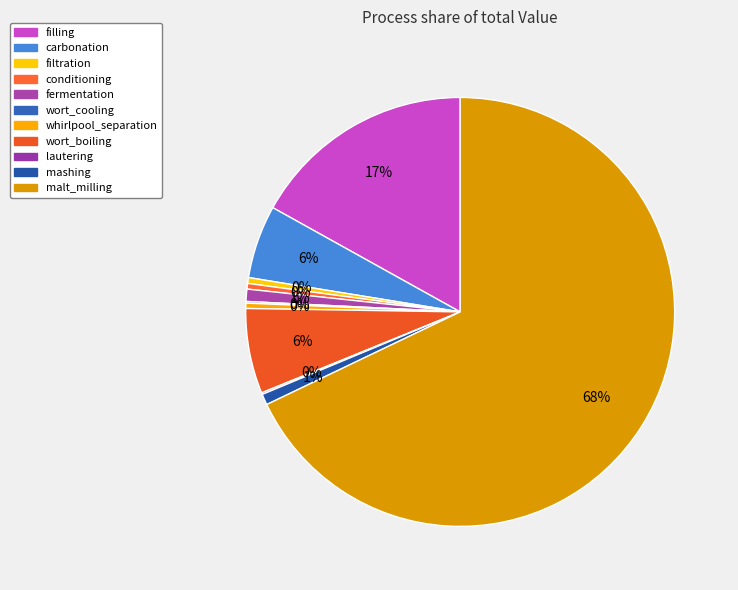

To the nearest percent, what is the average slice percentage?

9%